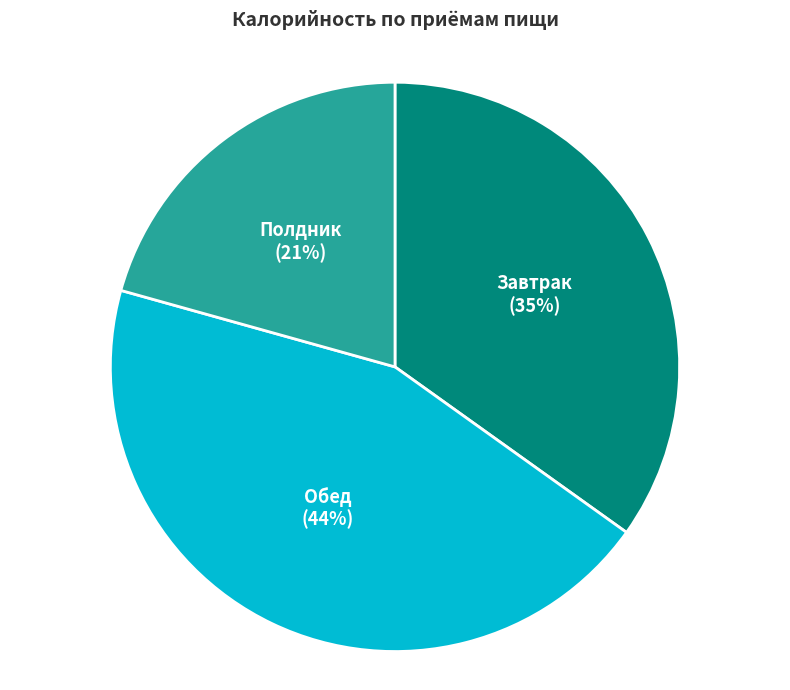

To the nearest percent, what is the average slice percentage?

33%